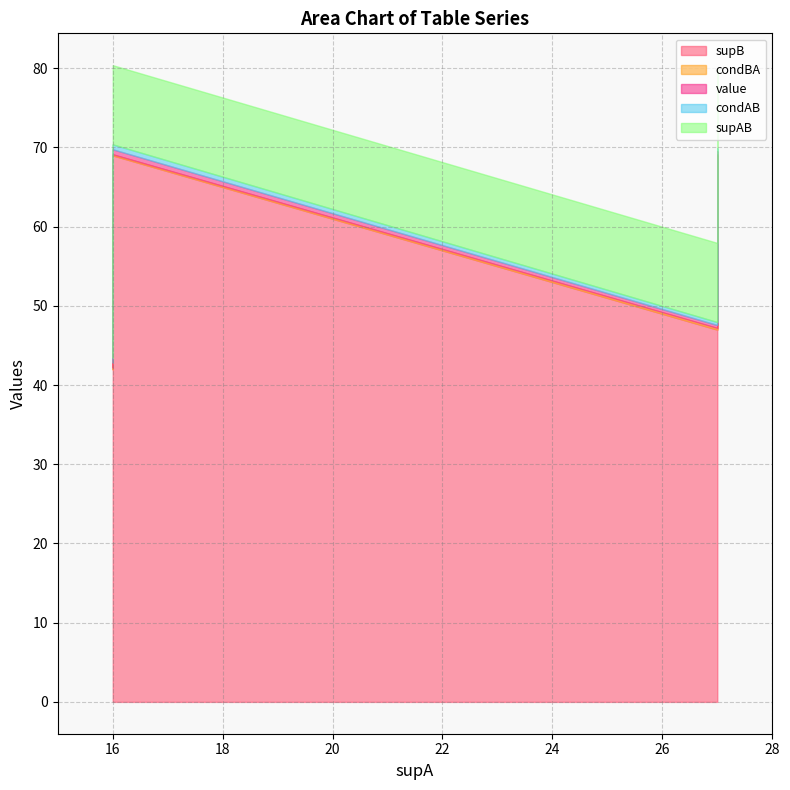

Reading right to left, list all the values displayed in this chart.

supB: 69.0	47.0	69.0	42.0	47.0
condBA: 0.1	0.2	0.1	0.2	0.2
value: 0.4	0.4	0.6	0.6	0.6
condAB: 0.4	0.4	0.6	0.6	0.6
supAB: 10.0	10.0	10.0	10.0	10.0